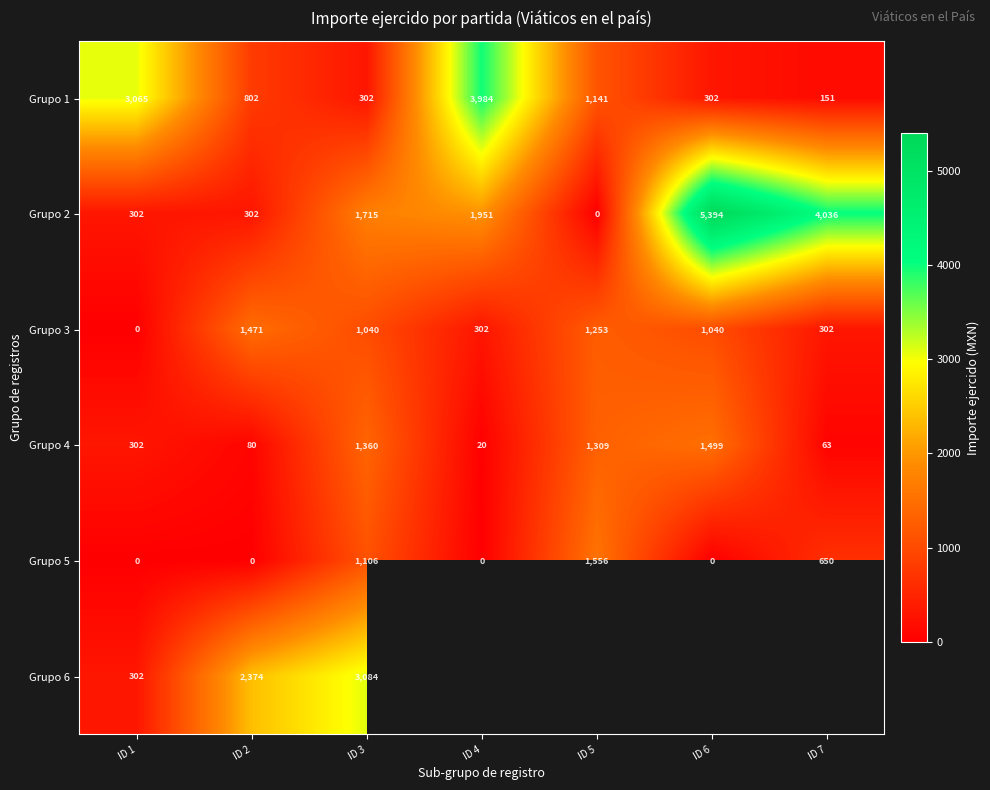

The Grupo 5 series shows -838.3 at ID 1. True or false?

False